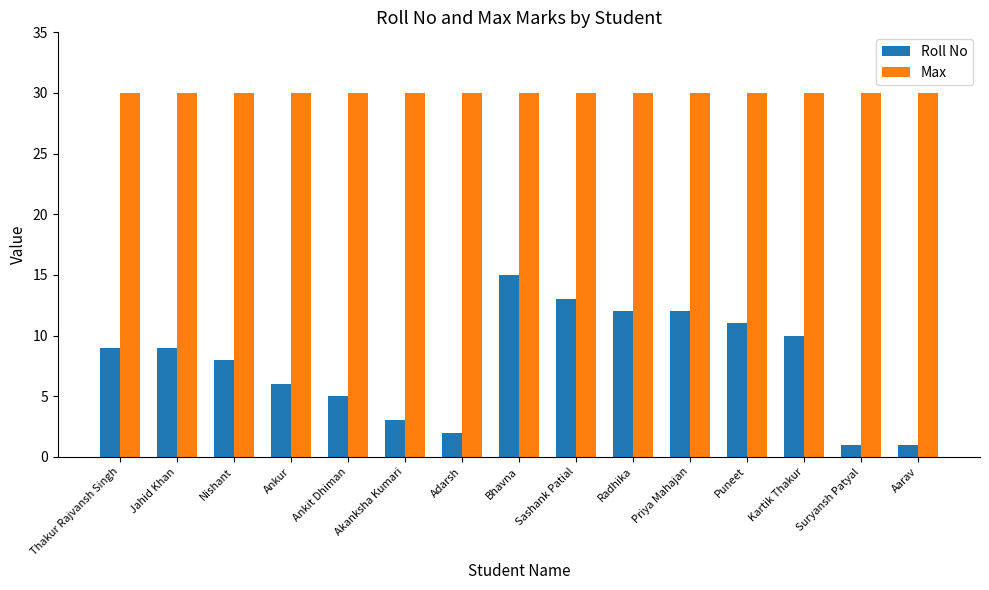

Is the value of Max at Suryansh Patyal greater than the value of Roll No at Ankur?

Yes